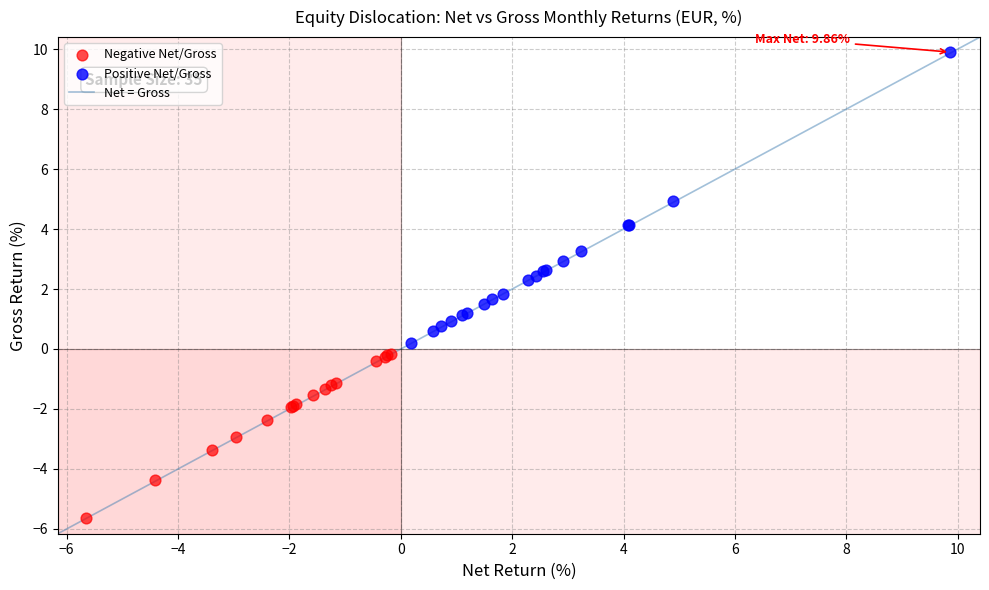

Which series contains the highest Y value?

Positive Net/Gross